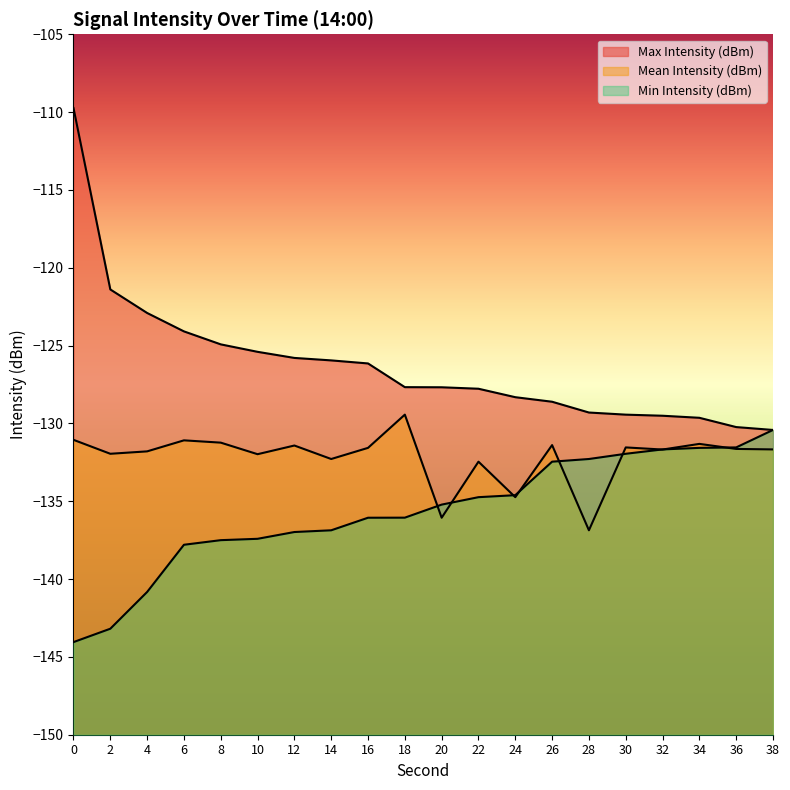

Which category has the lowest value in the Max Intensity (dBm) series?

38